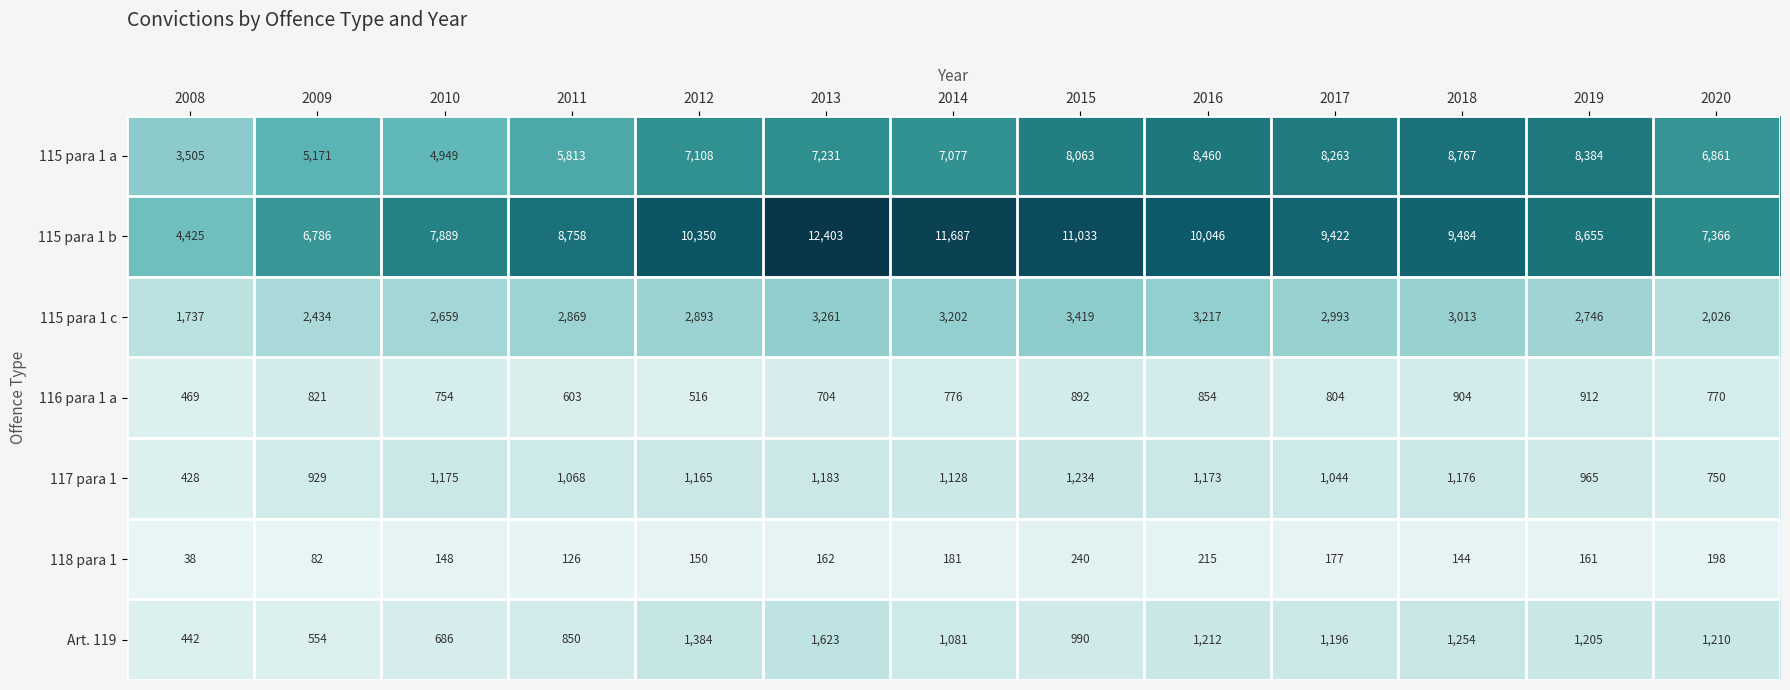

What is the sum of the 117 para 1 values at 2017 and 2019?

2009